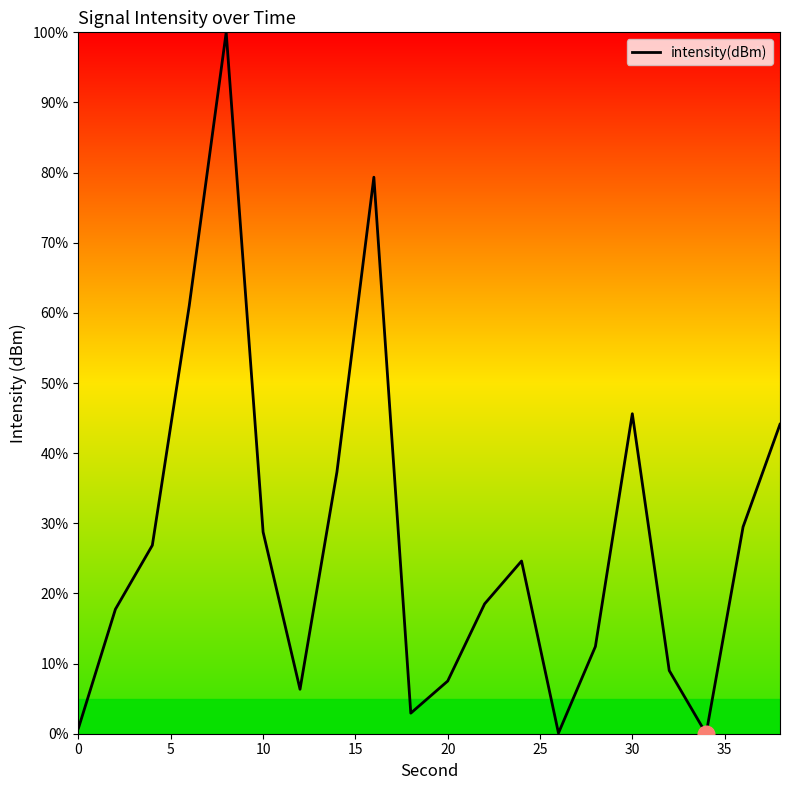

What is the maximum value shown in the chart?

100.0